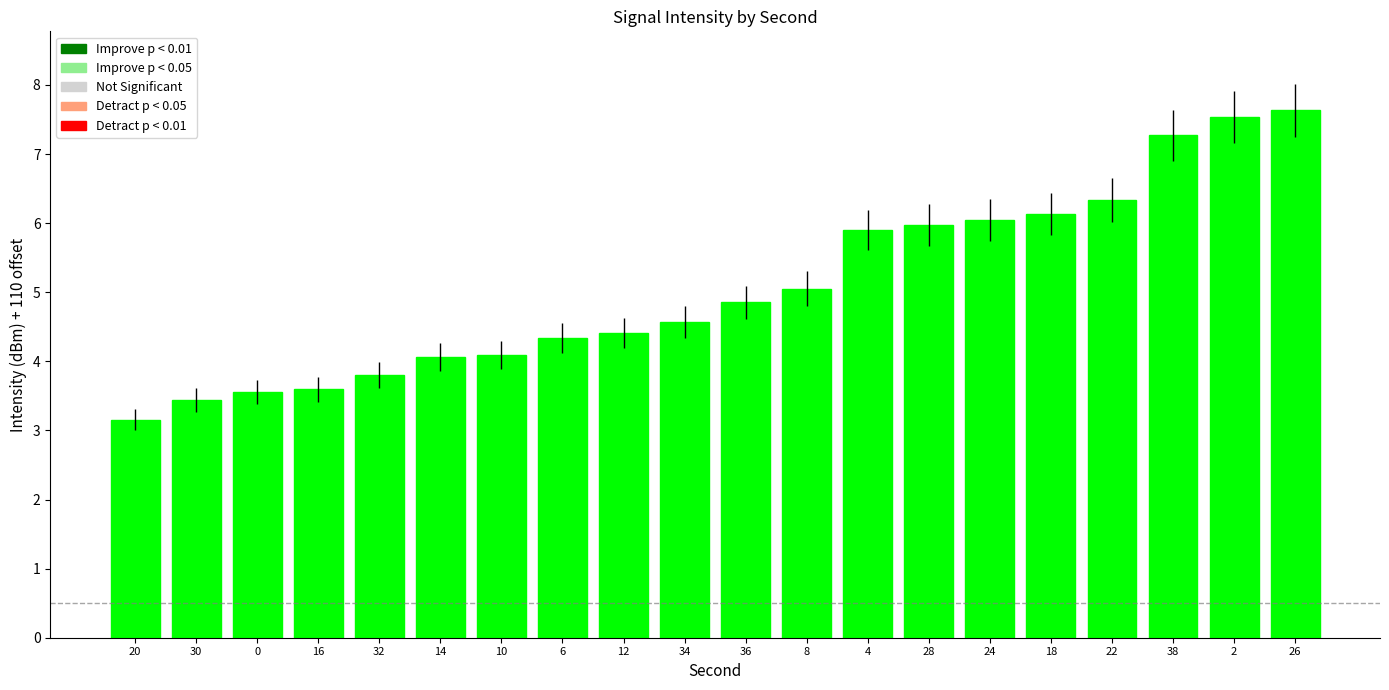

Reading right to left, transcribe all the data shown in this chart.

26=7.6	2=7.5	38=7.3	22=6.3	18=6.1	24=6.0	28=6.0	4=5.9	8=5.1	36=4.9	34=4.6	12=4.4	6=4.3	10=4.1	14=4.1	32=3.8	16=3.6	0=3.6	30=3.4	20=3.2